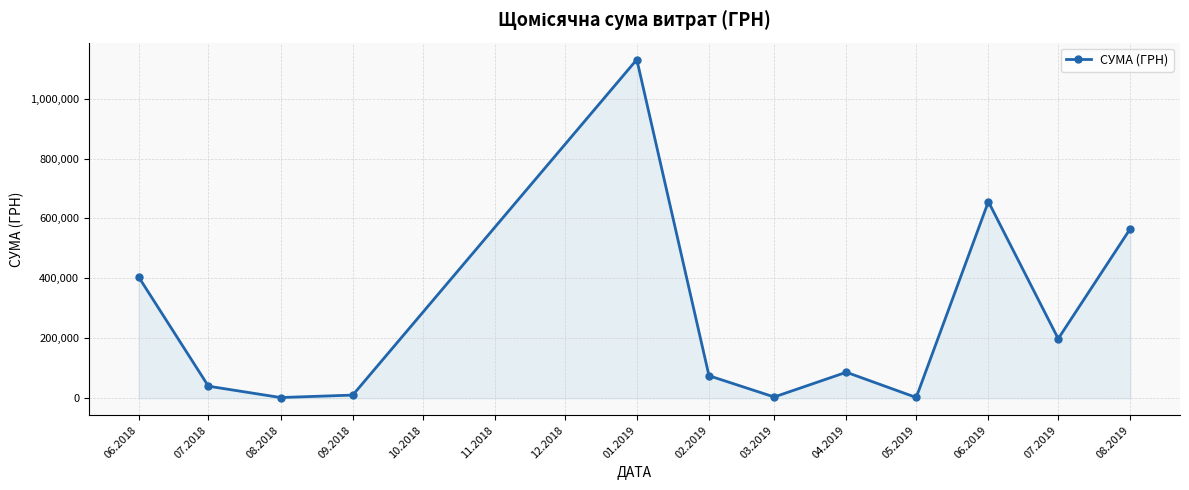

True or false: the data shows 45835.9 at 01.2019.

False